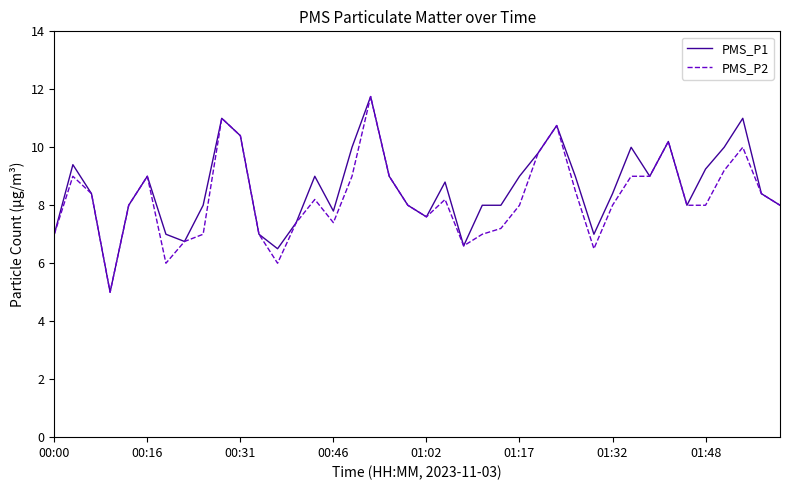

What is the minimum value shown in the chart?

5.0